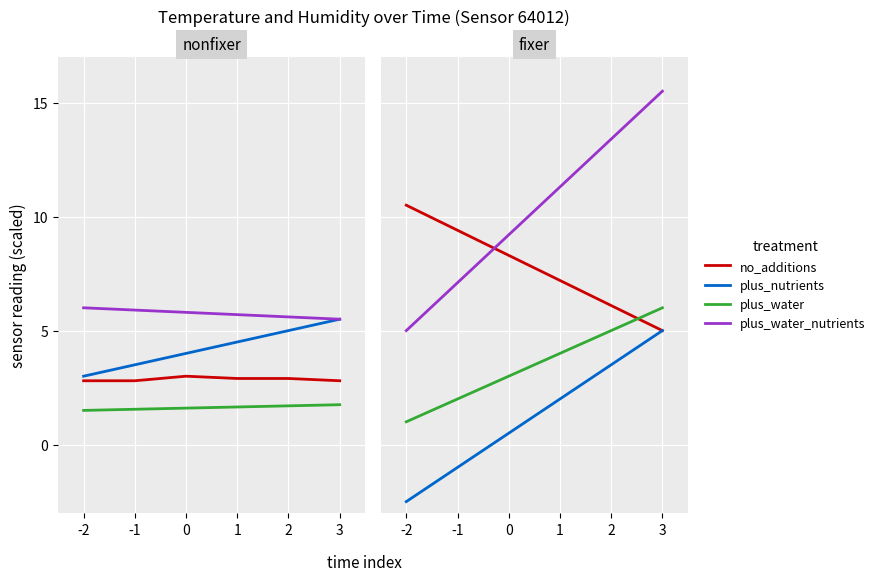

Which label corresponds to the smallest value in the chart?

-2